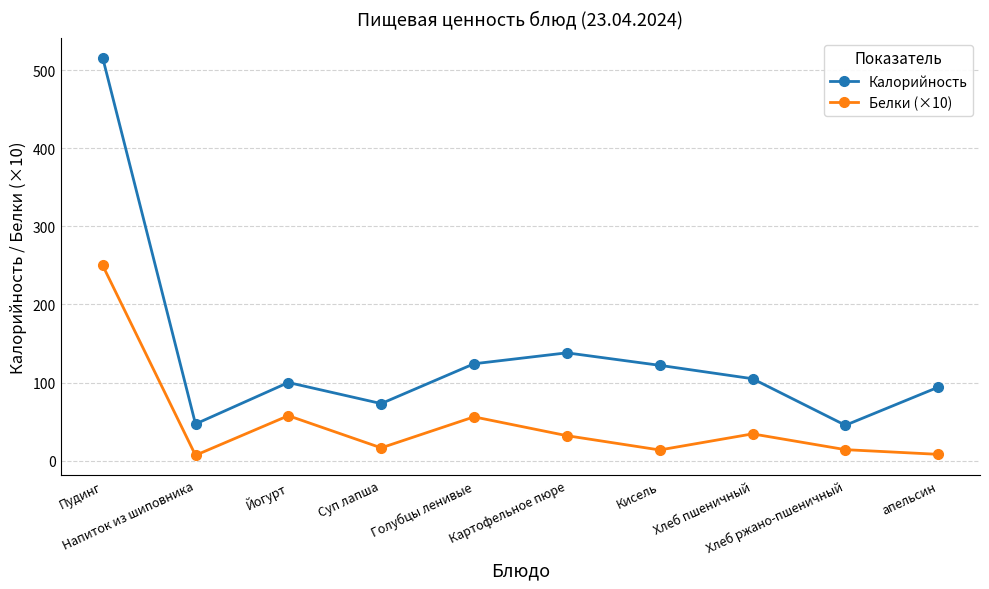

What is the difference between the second highest and second lowest values in the Калорийность series?

91.1